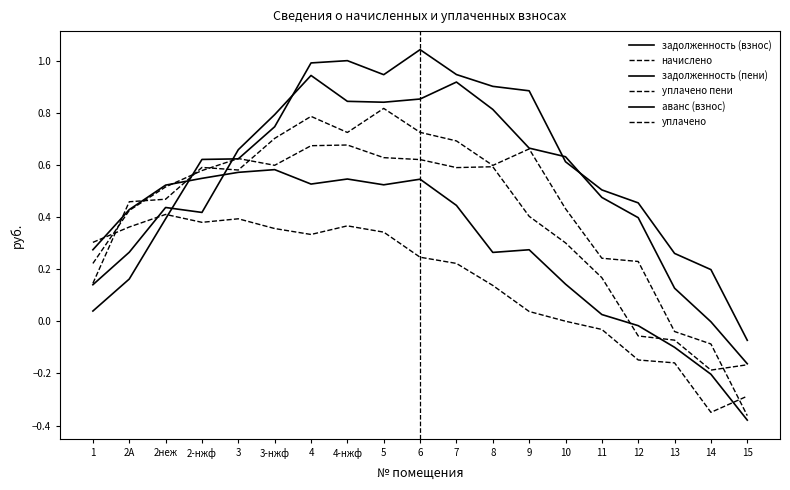

True or false: уплачено has a value of -0.1 at 13.

True